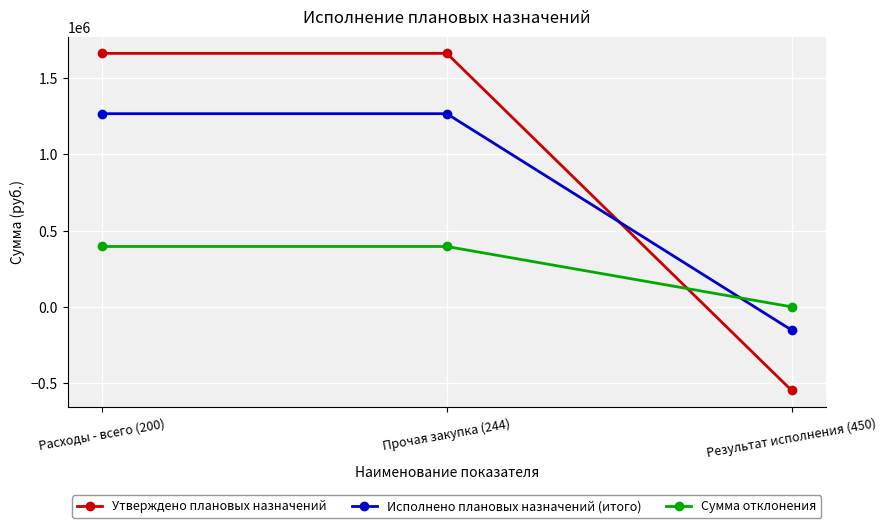

What is the maximum value for Исполнено плановых назначений (итого)?

1267325.0